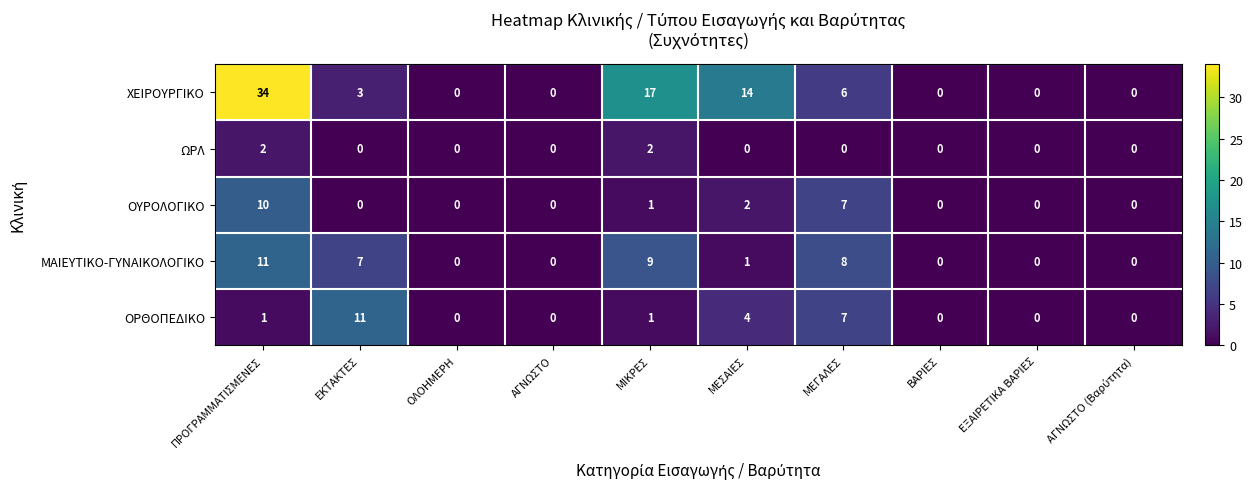

What is the sum of all ΩΡΛ values?

4